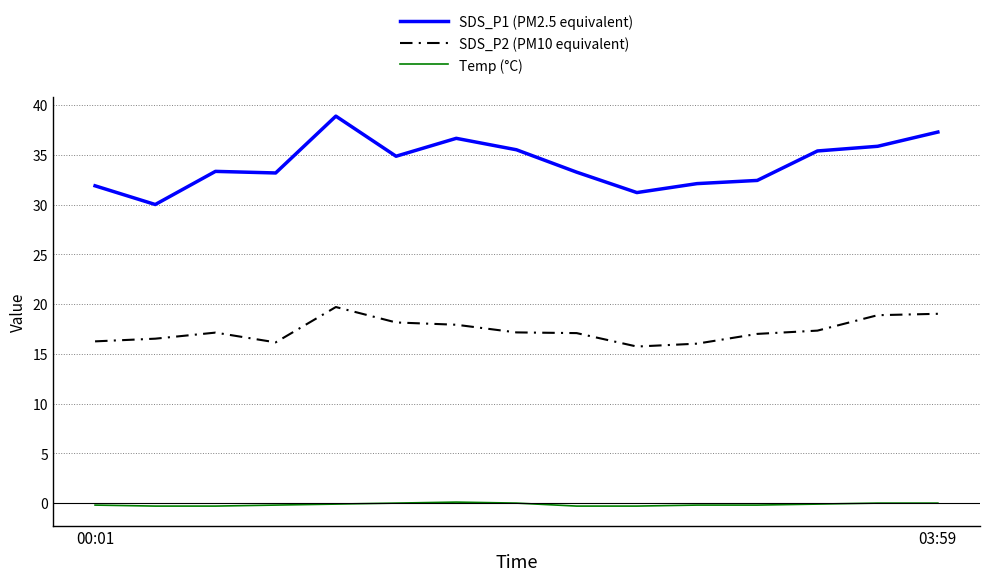

Which series has the widest spread of values?

SDS_P1 (PM2.5 equivalent)